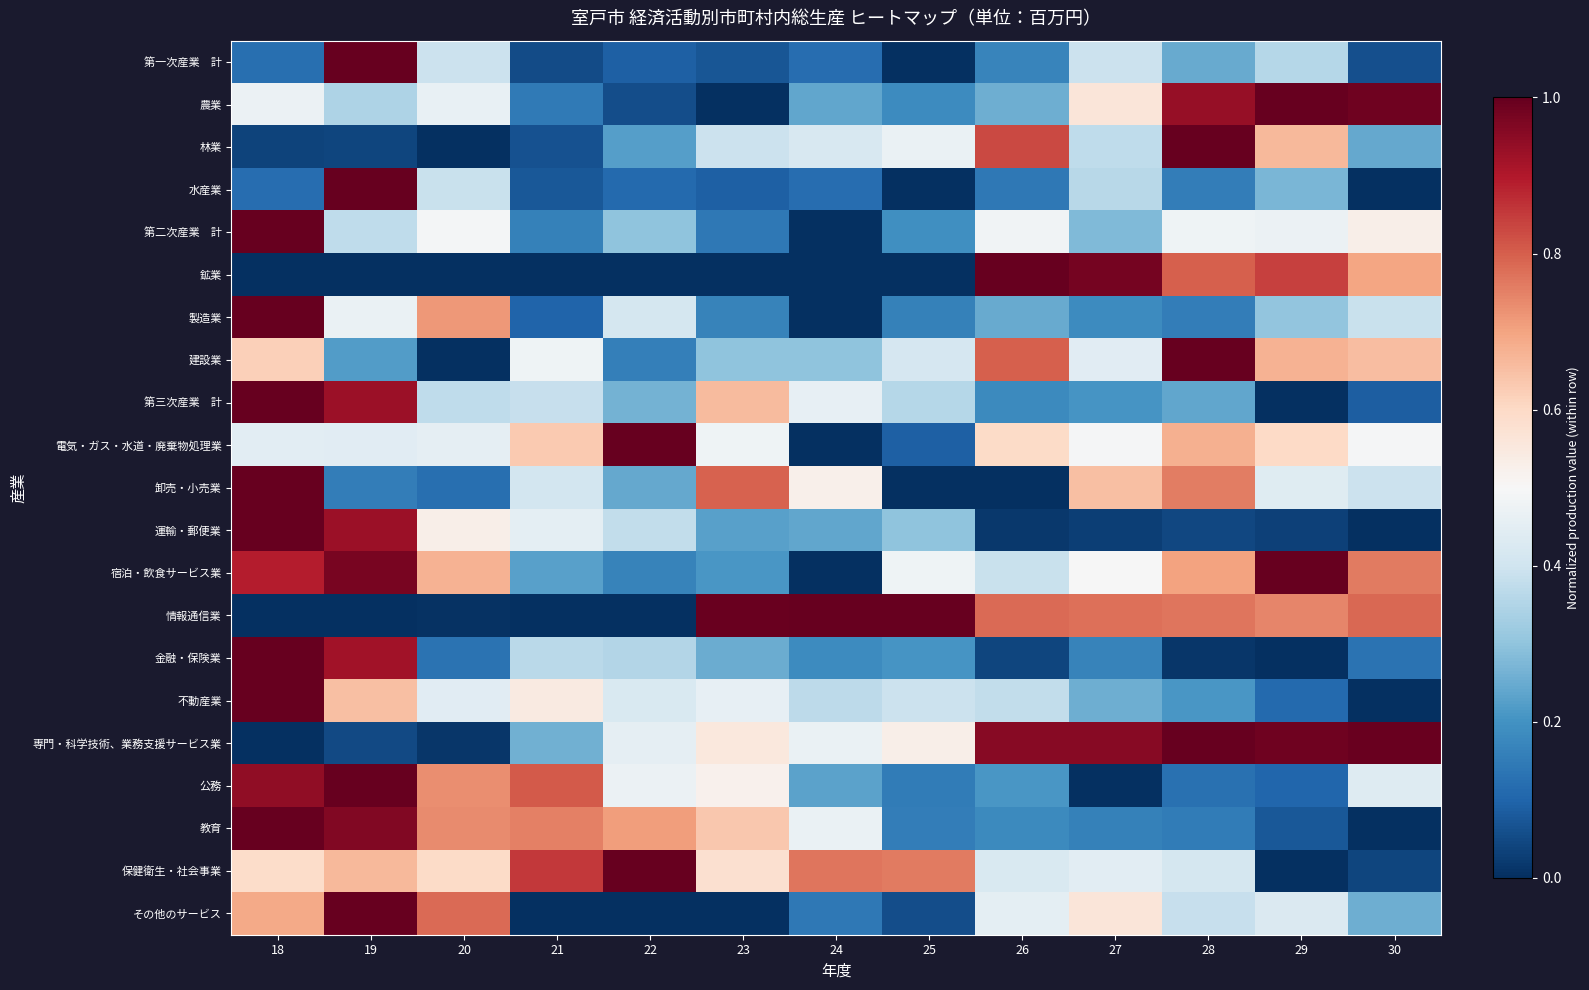

Count the number of categories in the chart.

13